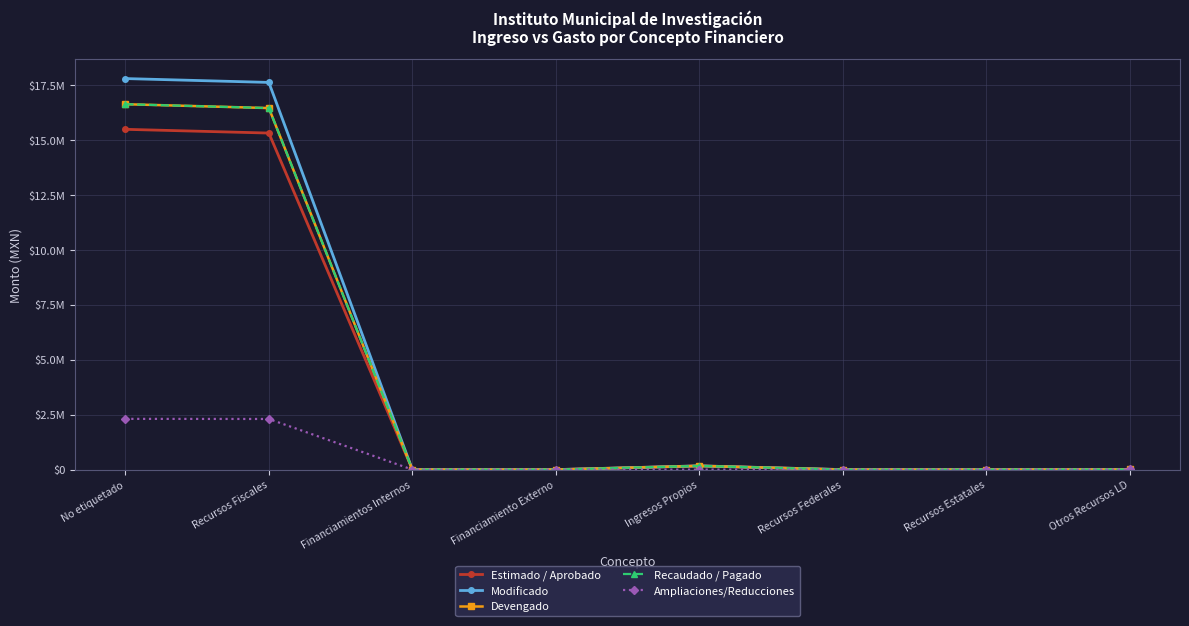

Reading left to right, extract all data points from this chart.

Estimado / Aprobado: No etiquetado=15479132.0	Recursos Fiscales=15309132.0	Financiamientos Internos=0.0	Financiamiento Externo=0.0	Ingresos Propios=170000.0	Recursos Federales=0.0	Recursos Estatales=0.0	Otros Recursos LD=0.0
Modificado: No etiquetado=17787962.0	Recursos Fiscales=17612522.0	Financiamientos Internos=0.0	Financiamiento Externo=0.0	Ingresos Propios=170000.0	Recursos Federales=0.0	Recursos Estatales=0.0	Otros Recursos LD=5440.0
Devengado: No etiquetado=16621487.8	Recursos Fiscales=16446441.1	Financiamientos Internos=0.0	Financiamiento Externo=0.0	Ingresos Propios=169606.7	Recursos Federales=0.0	Recursos Estatales=0.0	Otros Recursos LD=5440.0
Recaudado / Pagado: No etiquetado=16621487.8	Recursos Fiscales=16446441.1	Financiamientos Internos=0.0	Financiamiento Externo=0.0	Ingresos Propios=169606.7	Recursos Federales=0.0	Recursos Estatales=0.0	Otros Recursos LD=5440.0
Ampliaciones/Reducciones: No etiquetado=2308830.0	Recursos Fiscales=2303390.0	Financiamientos Internos=0.0	Financiamiento Externo=0.0	Ingresos Propios=0.0	Recursos Federales=0.0	Recursos Estatales=0.0	Otros Recursos LD=5440.0